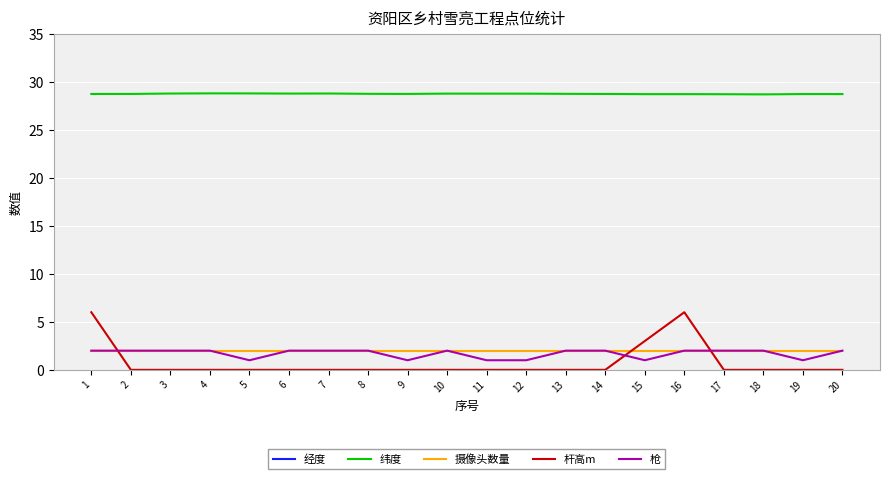

How many values in the 枪 series are below 2?

6